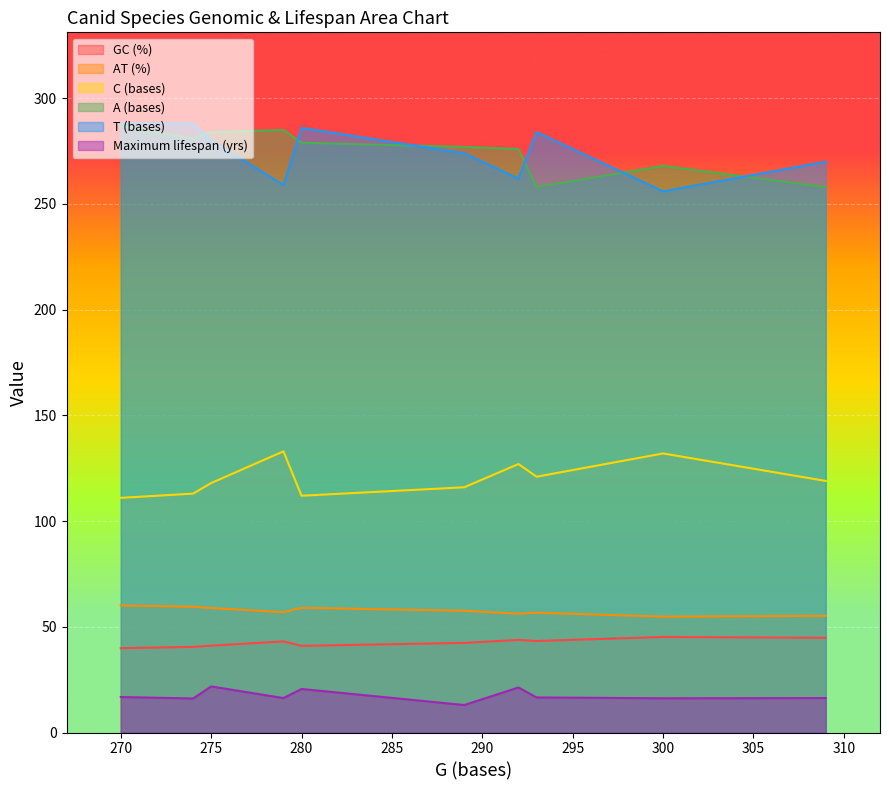

What is the smallest value displayed?

13.0